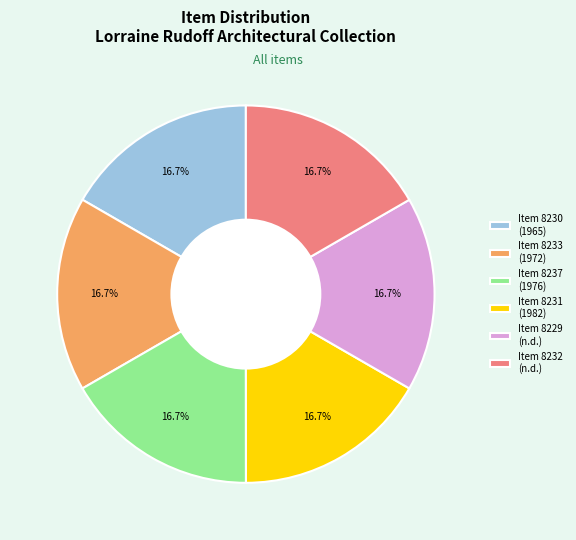

What percentage do Item 8232 (n.d.) and Item 8230 (1965) together represent?

33.3%